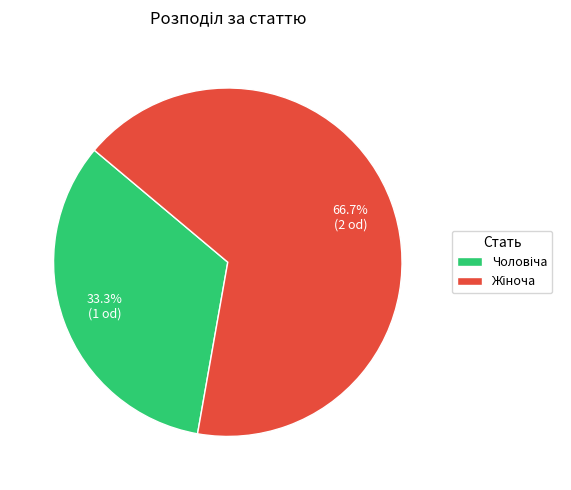

Is there a majority slice in this chart?

Yes